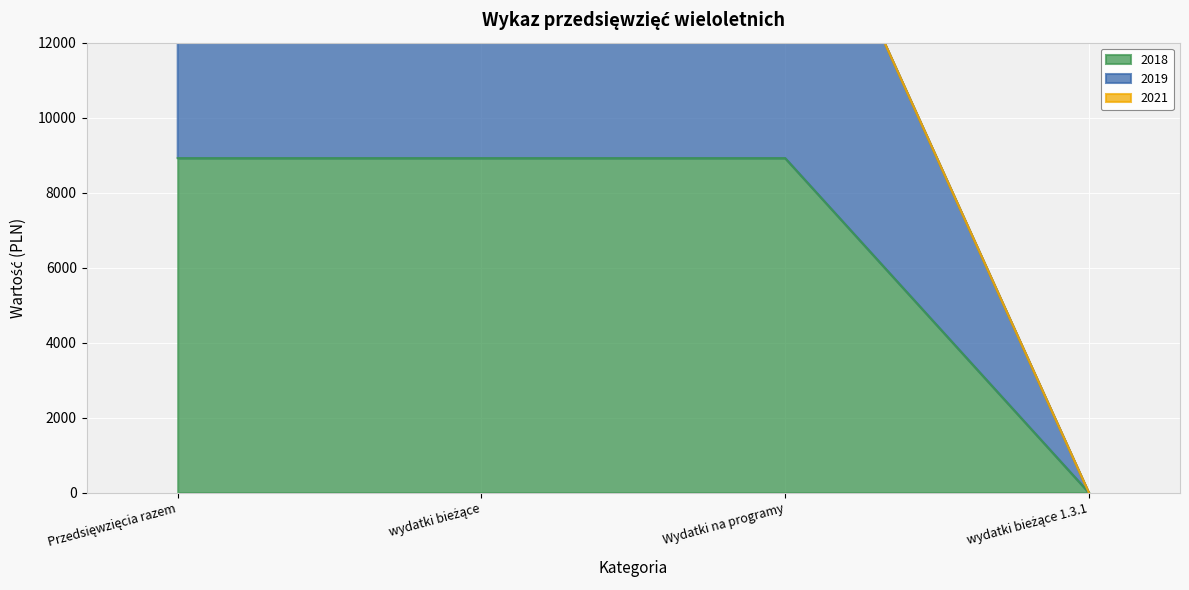

At Przedsięwzięcia razem, list the series in order from largest to smallest.

2019, 2018